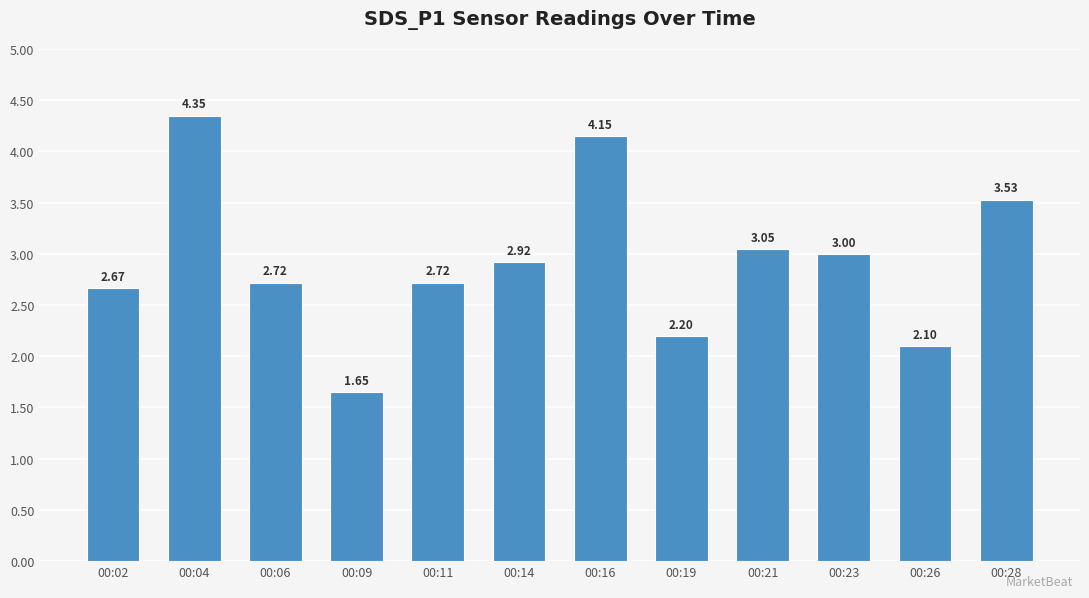

What is the sum of all values?

35.1